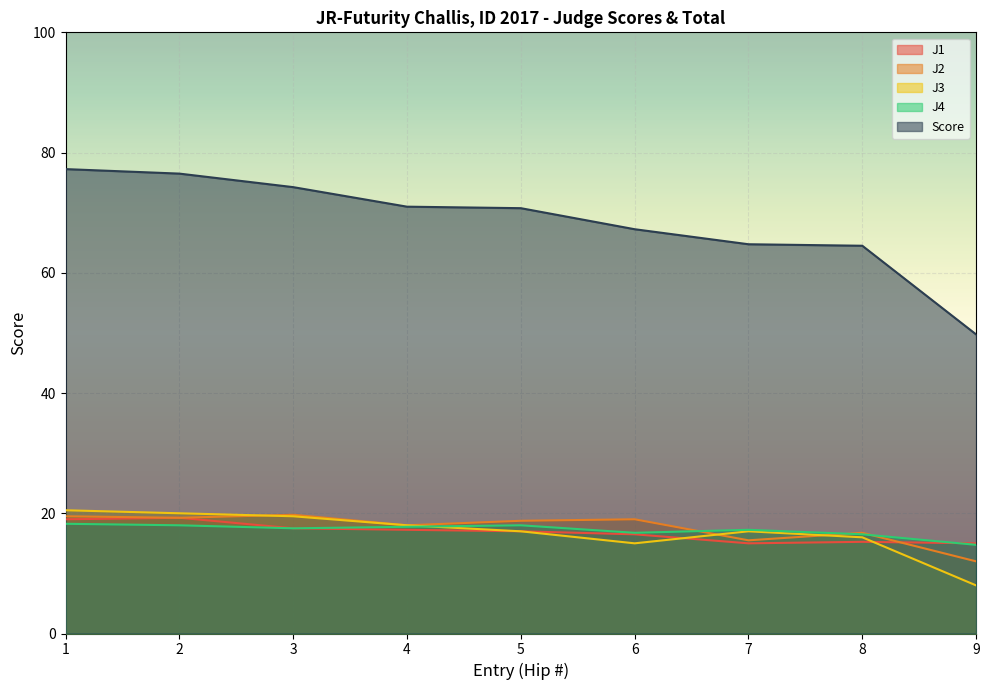

True or false: J2 has more than 0 interior local peaks.

True